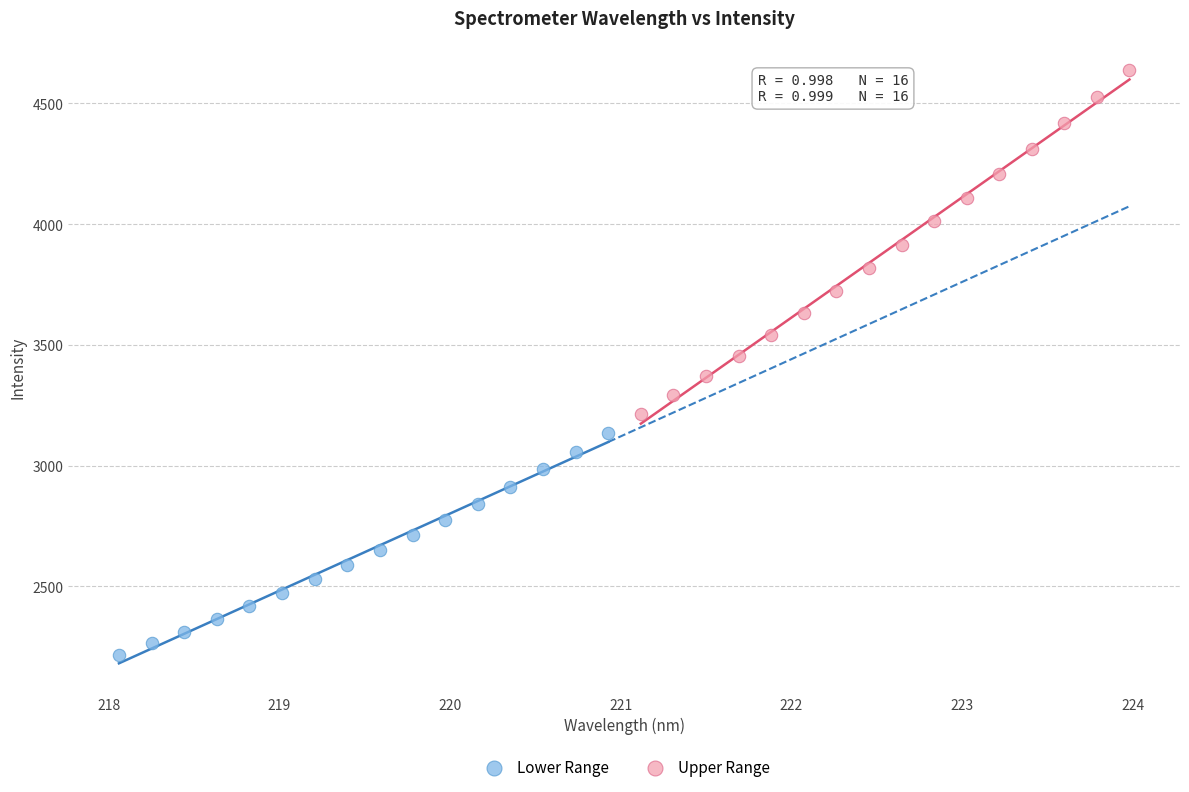

Which series contains the lowest Y value?

Lower Range